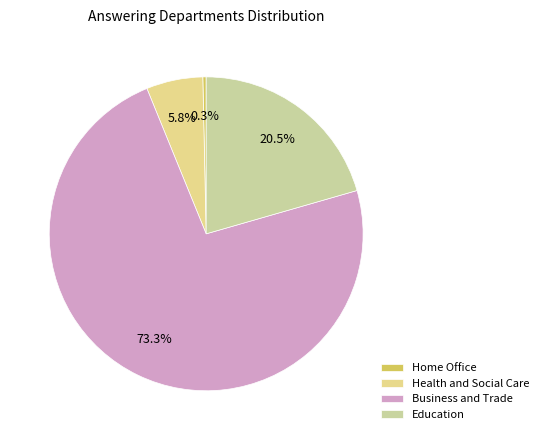

What portion of the pie excludes Education?

79.5%